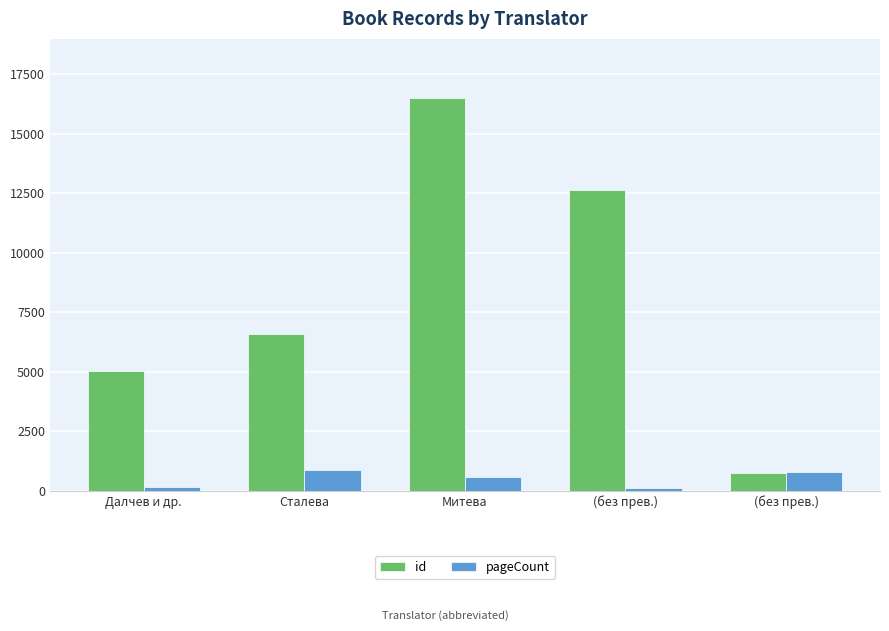

Are the bars horizontal?

No